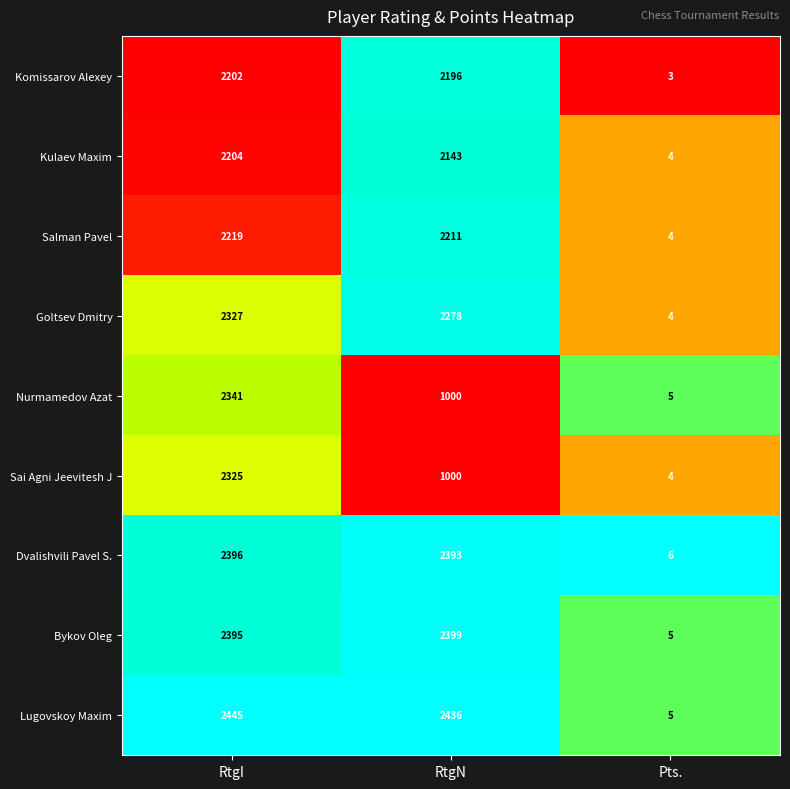

True or false: Dvalishvili Pavel S. has a value of 6 at Pts..

True